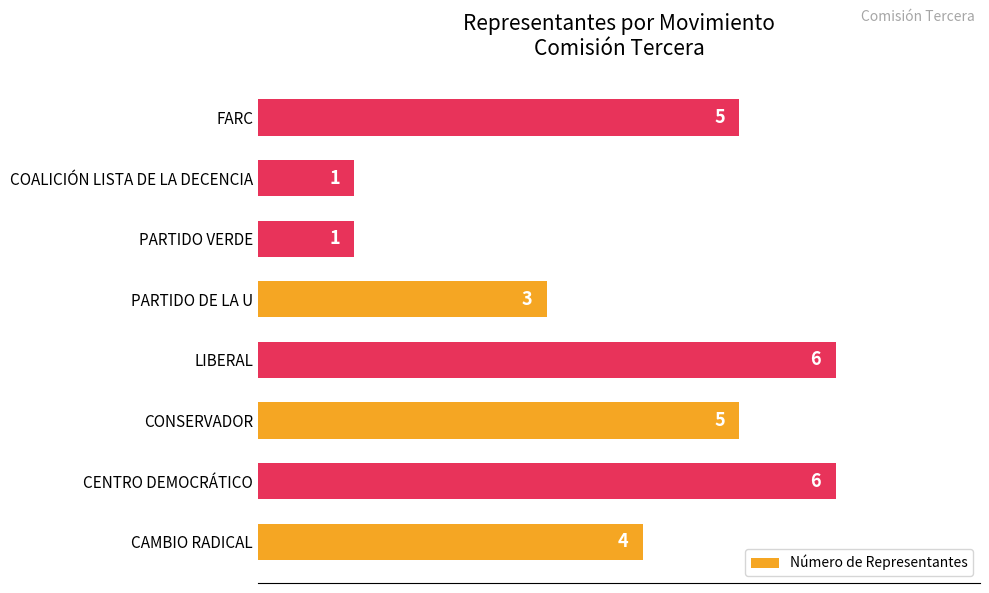

What is the change in value from CAMBIO RADICAL to CONSERVADOR?

+1